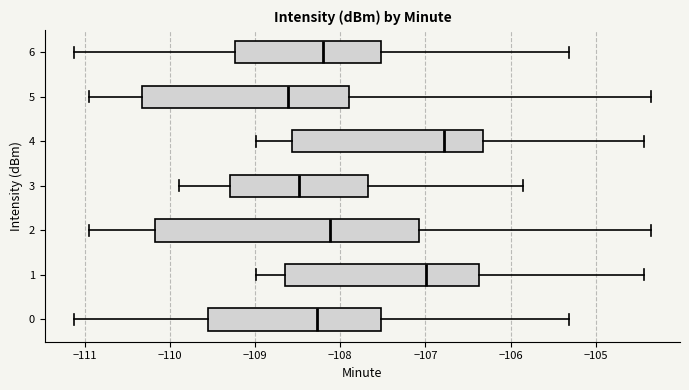

Comparing the boxes themselves (not the whiskers), which one is the widest?

2